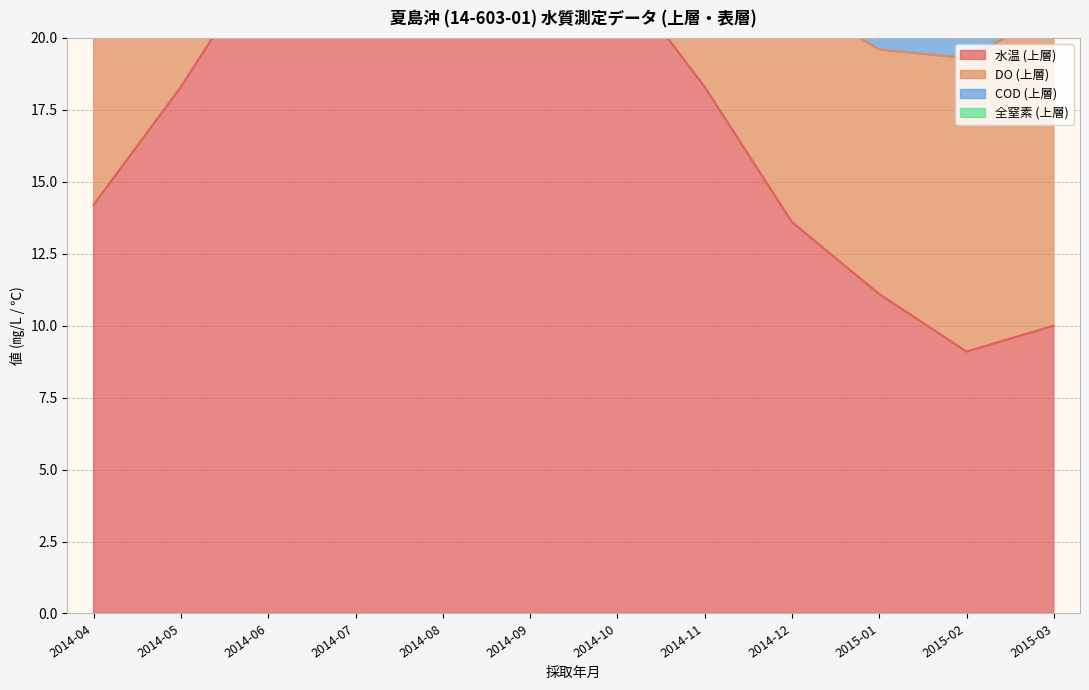

What is the total value across all series at 2014-09?

41.5